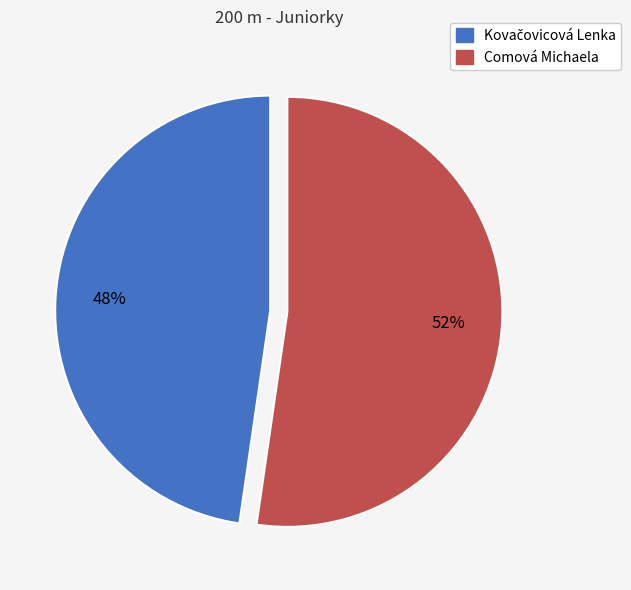

Which slice represents more than half of the pie?

Comová Michaela